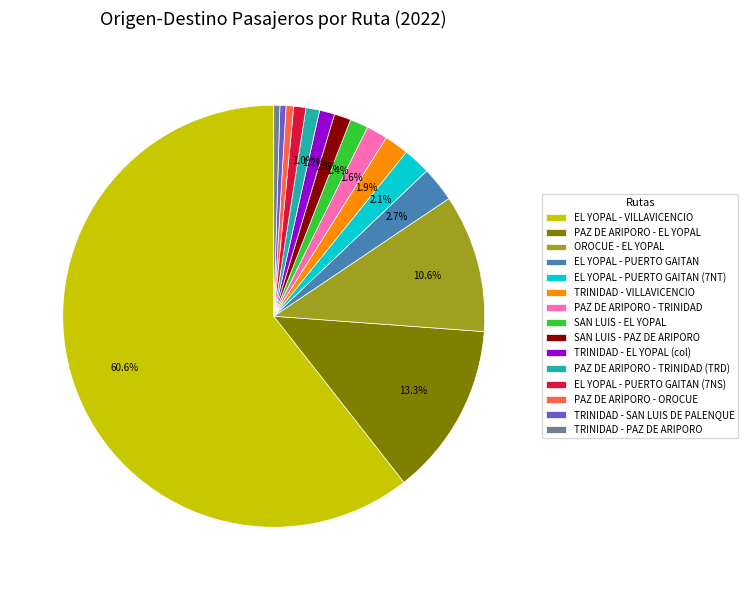

How many segments does this pie chart have?

15